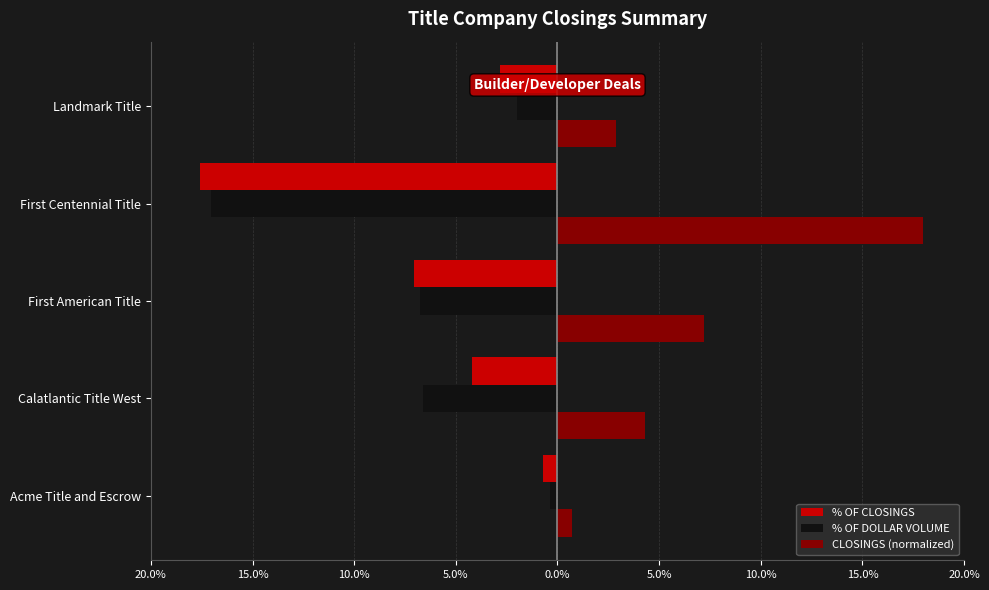

What are all the series names shown in the legend?

% OF CLOSINGS, % OF DOLLAR VOLUME, CLOSINGS (normalized)